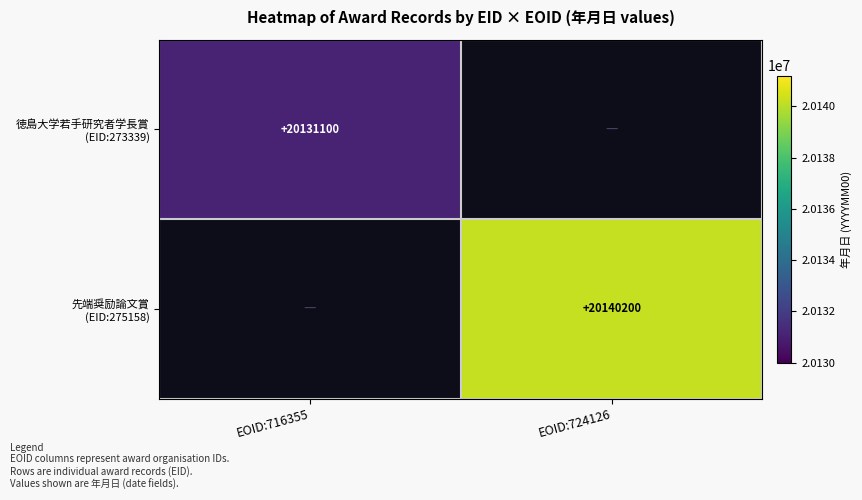

The value of 徳島大学若手研究者学長賞 (EID:273339) at EOID:716355 is 20131100. True or false?

True